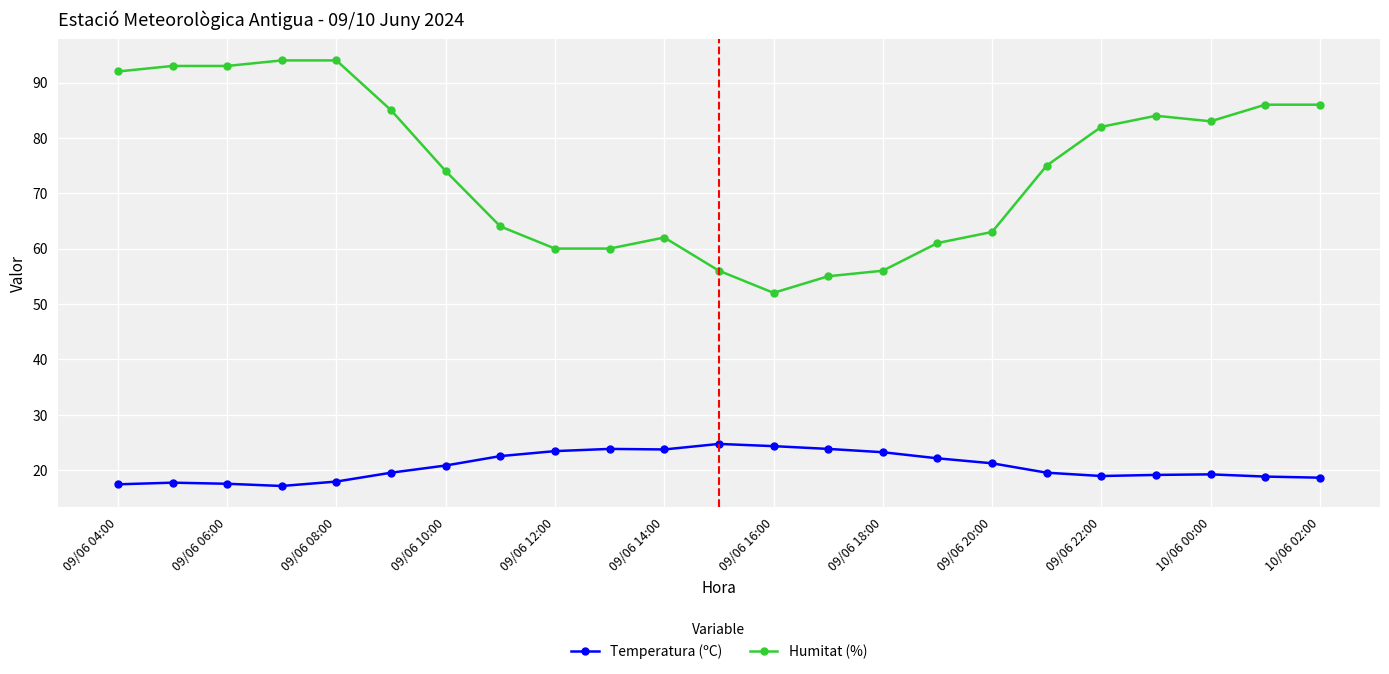

What is the maximum value for Temperatura (ºC)?

24.7